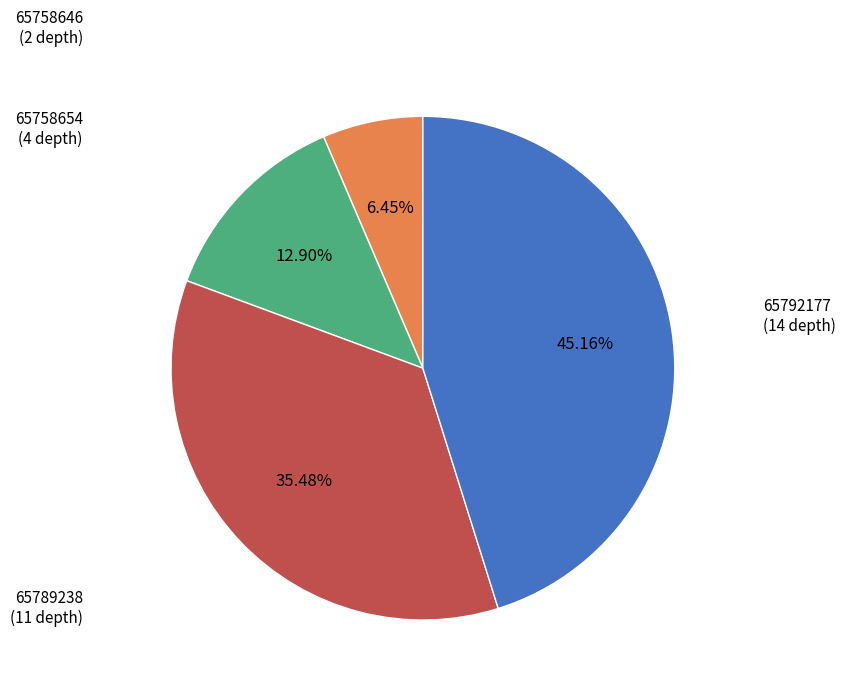

Is there any slice that represents more than half of the pie?

No